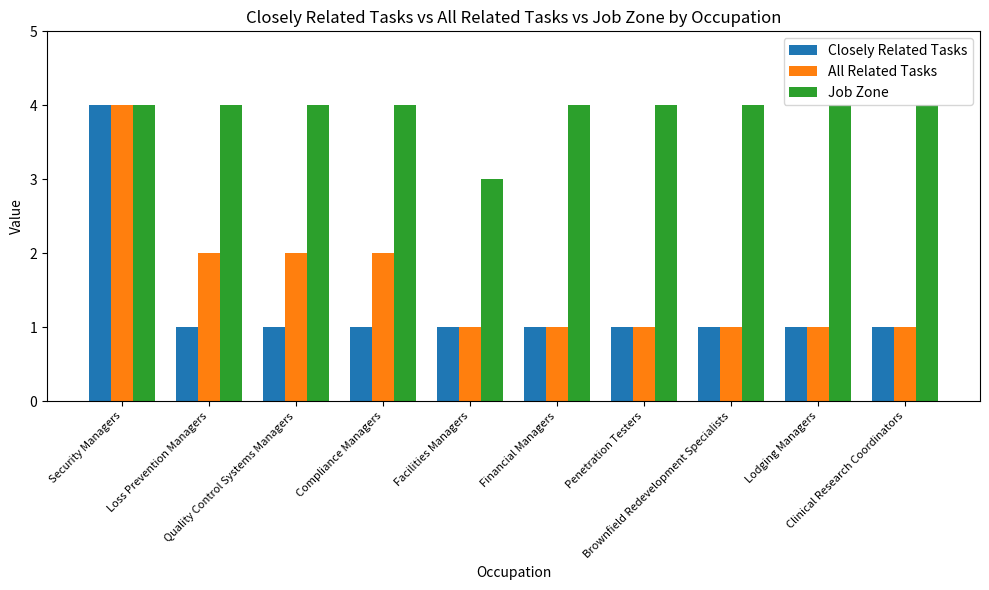

True or false: Job Zone has a value of 4 at Security Managers.

True